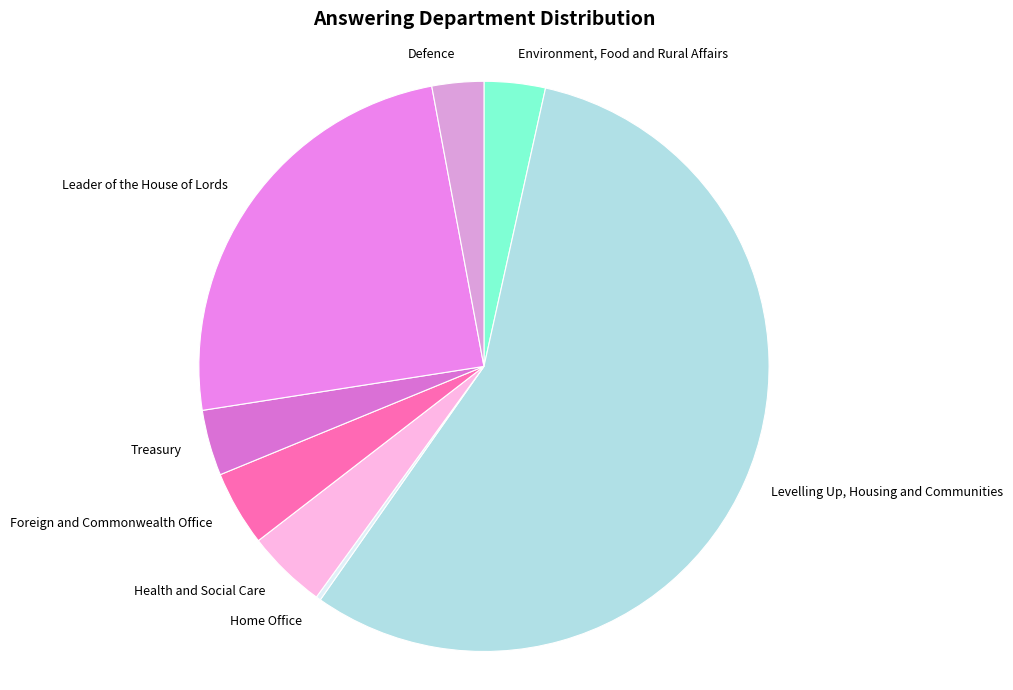

What is the ratio of the value at Leader of the House of Lords to the value at Defence?

8.4